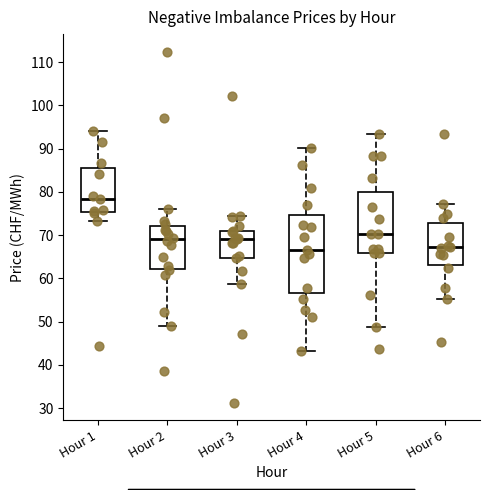

Which box is the tallest, from its lower edge to its upper edge?

Hour 4